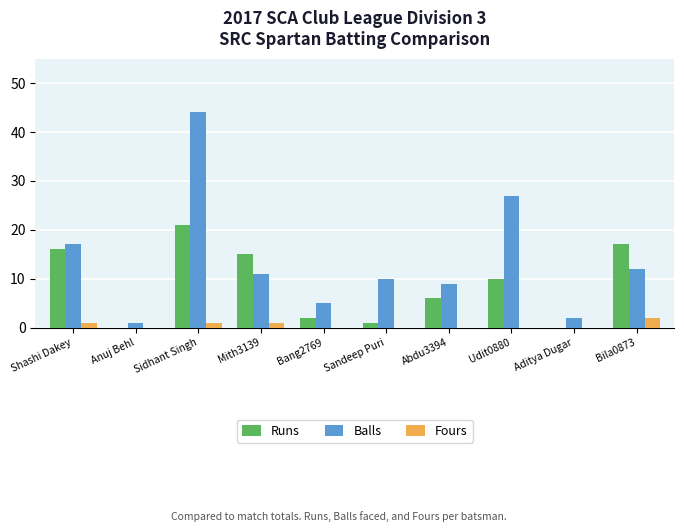

Is it true that Balls equals 5 at Bang2769?

True